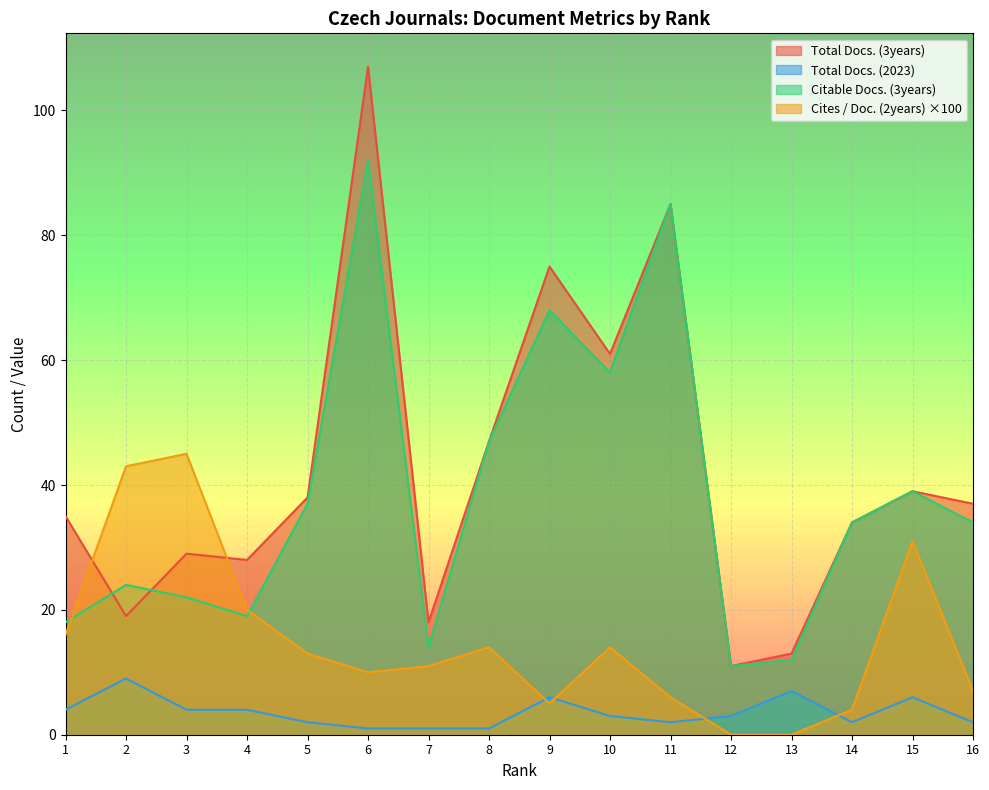

Does the chart display data point markers on the line(s)?

No